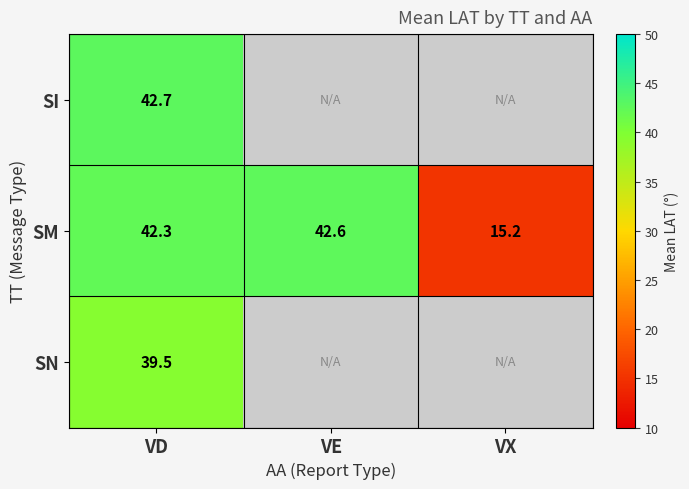

True or false: SM has a value of 15.2 at VX.

True